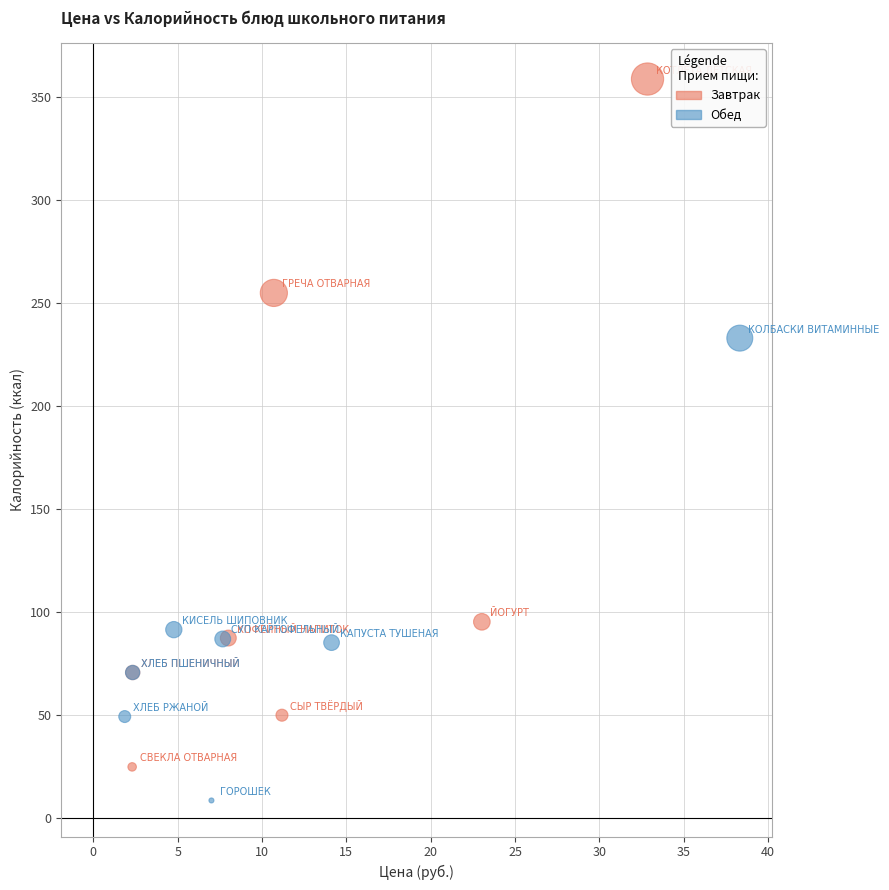

What are all the series names shown in the legend?

Завтрак, Обед